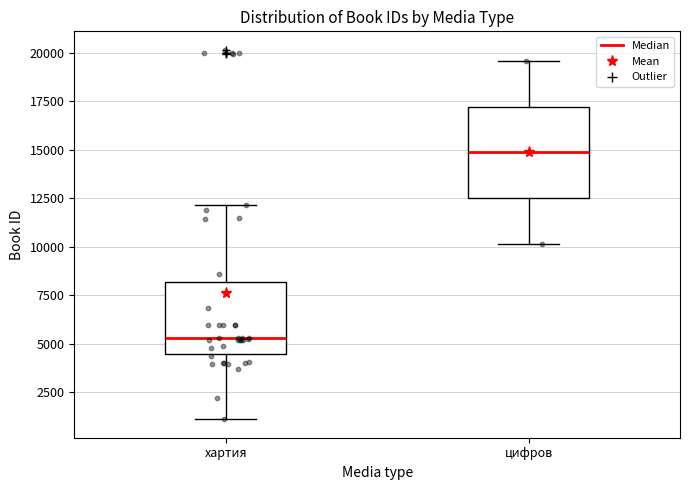

Which box has the lowest median line?

хартия